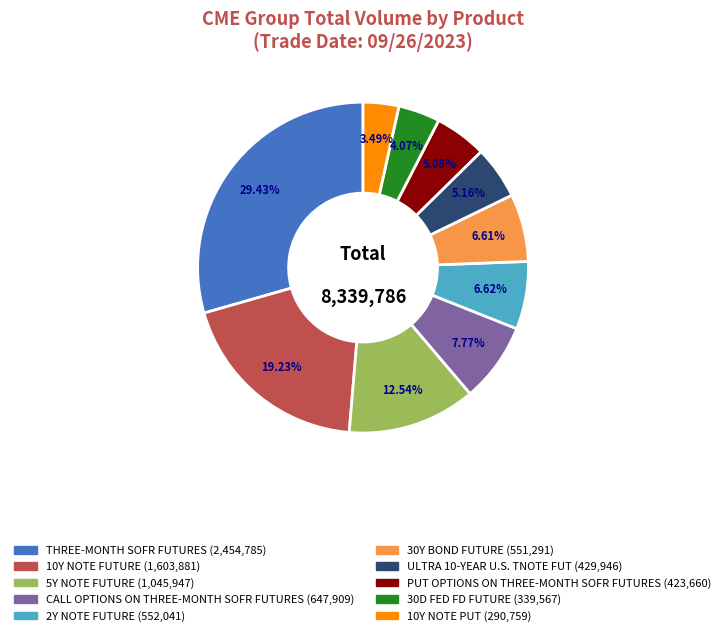

How many slices are in this pie chart?

10